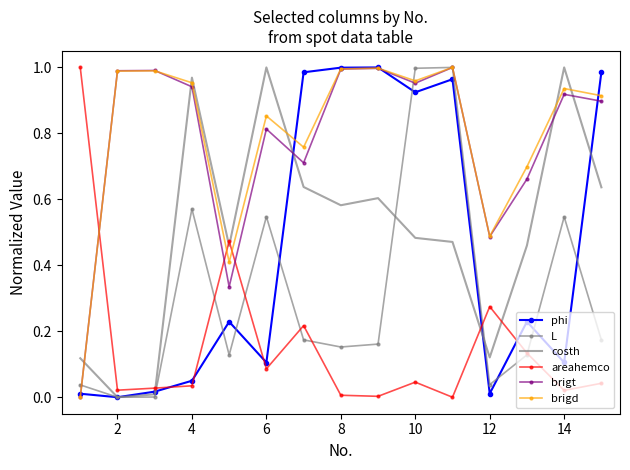

True or false: areahemco and costh intersect in this chart.

True